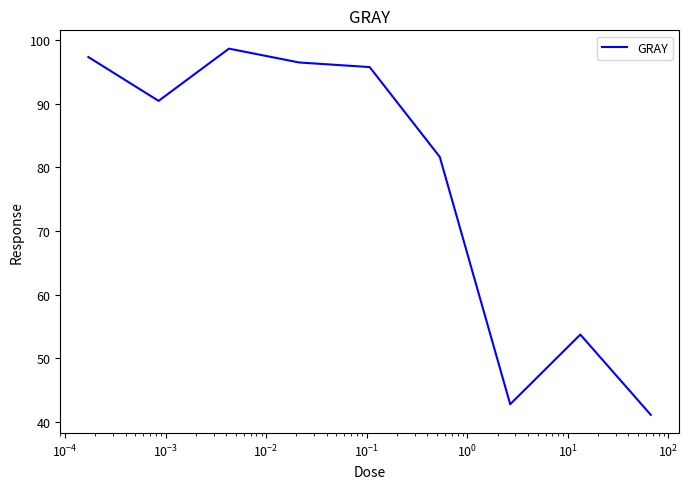

What is the greatest value displayed?

98.7